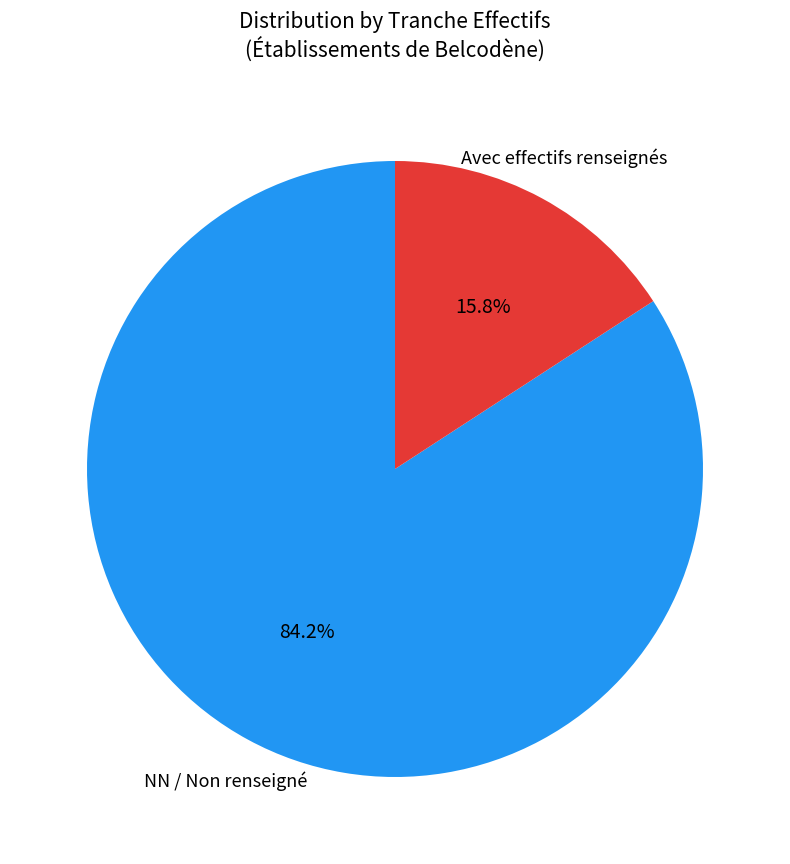

Does any single category account for the majority?

Yes